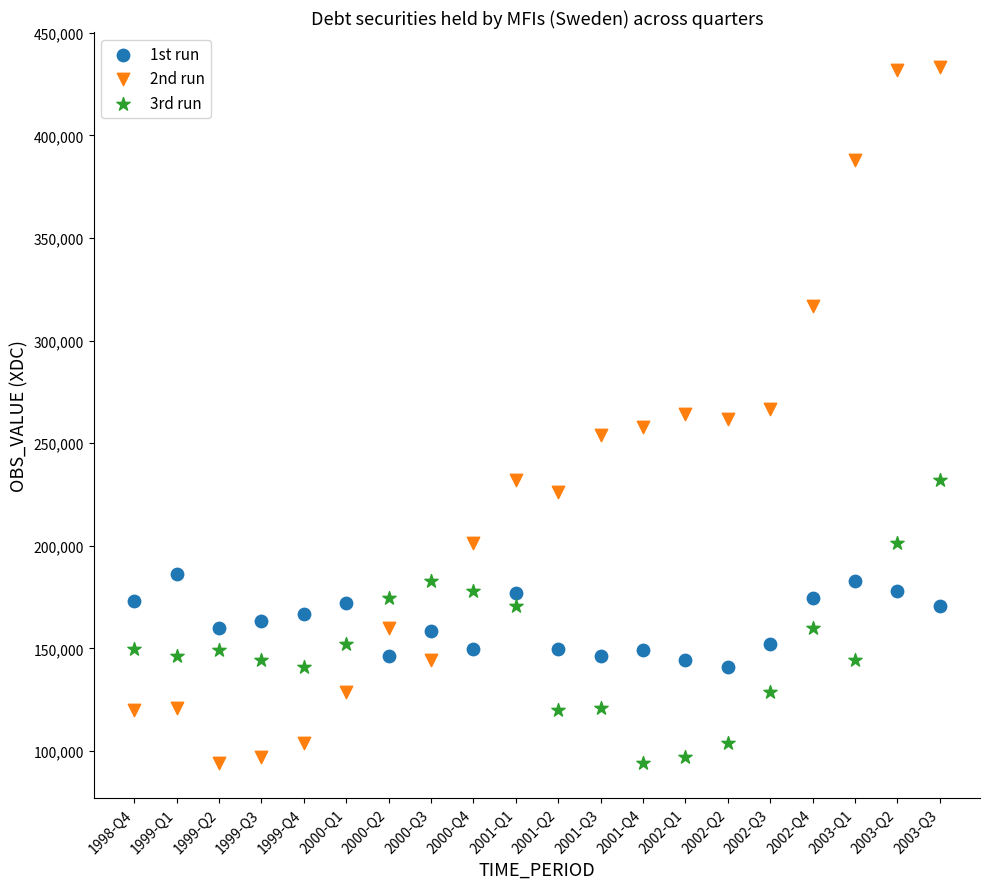

Which series has the largest Y range (max minus min)?

2nd run